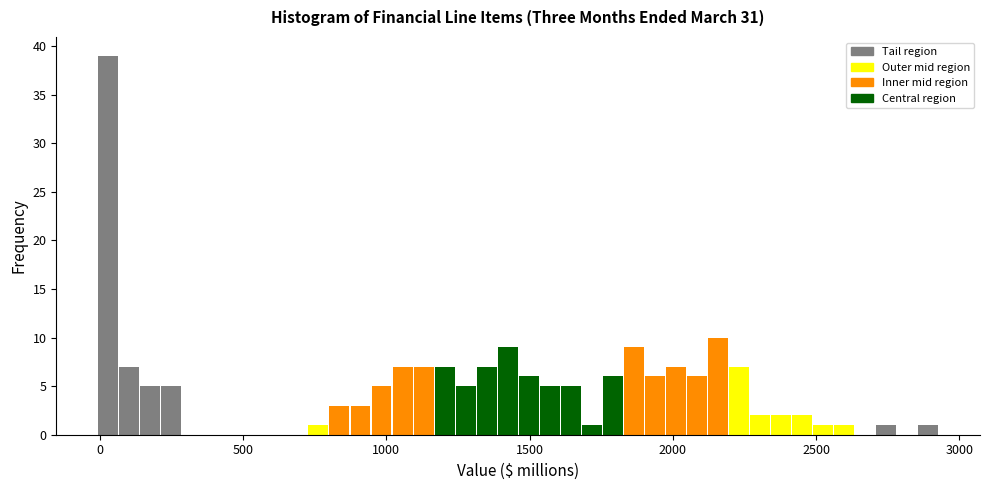

Around what value on the x-axis is the tallest bar? Give the approximate position of its centre, as read against the axis.

50